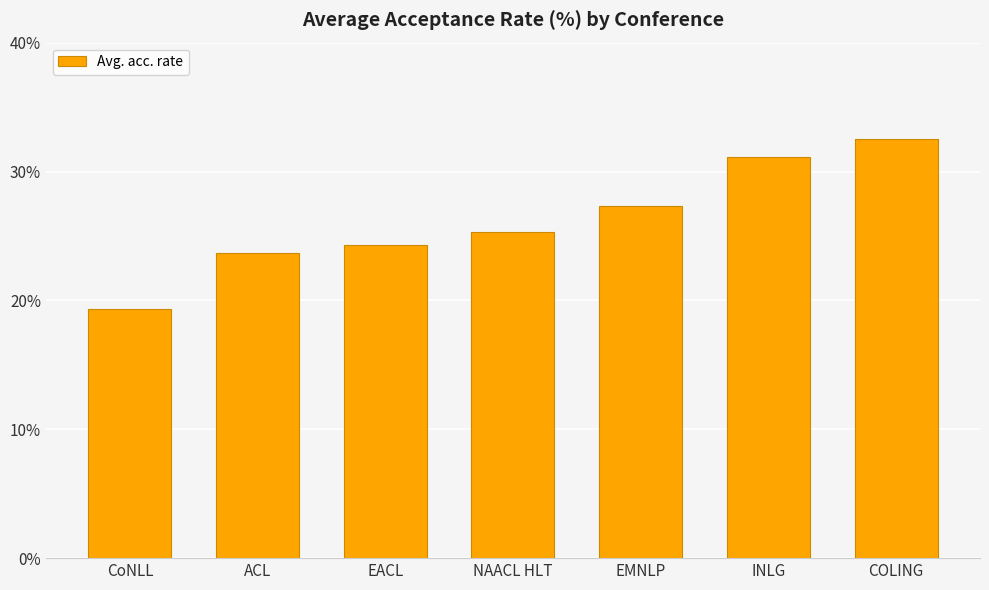

List the labels in order of value, largest first.

COLING, INLG, EMNLP, NAACL HLT, EACL, ACL, CoNLL